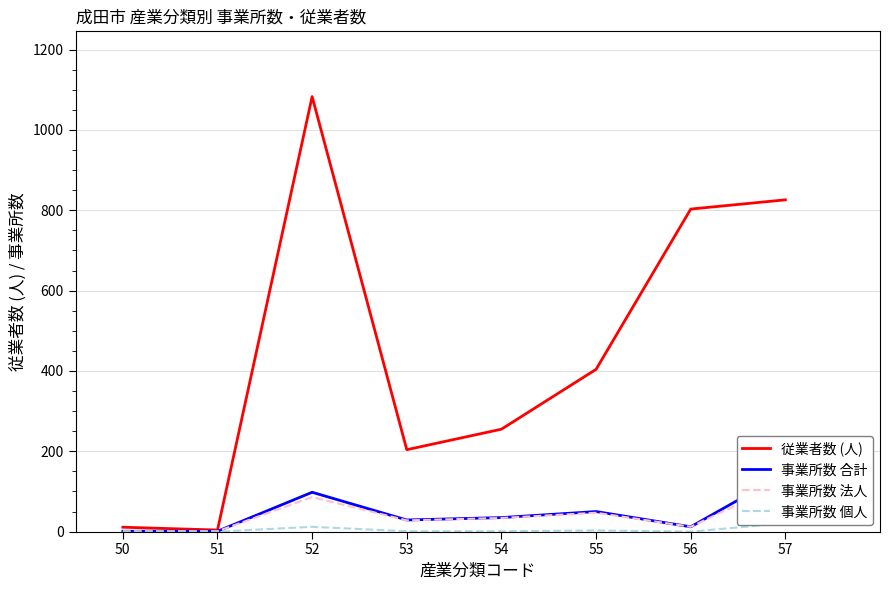

True or false: 事業所数 個人 has more than 0 points higher than both neighbors.

True